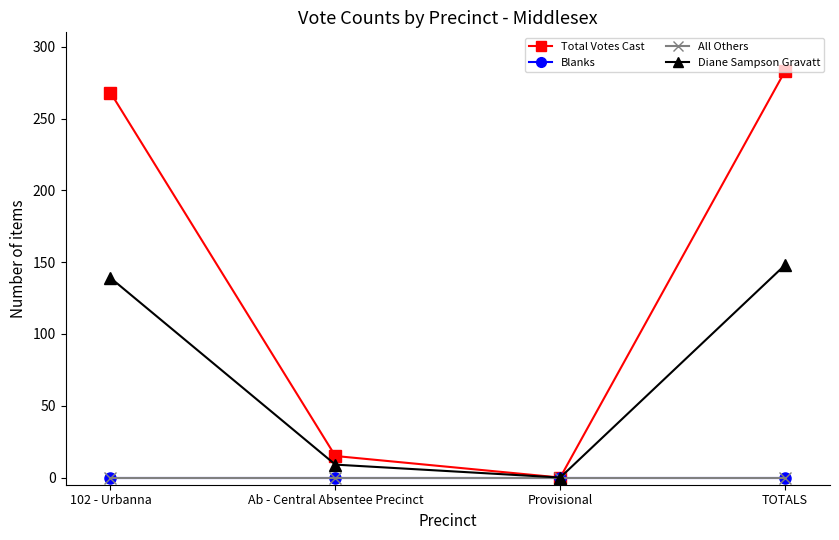

At how many categories does at least one series exceed 92?

2